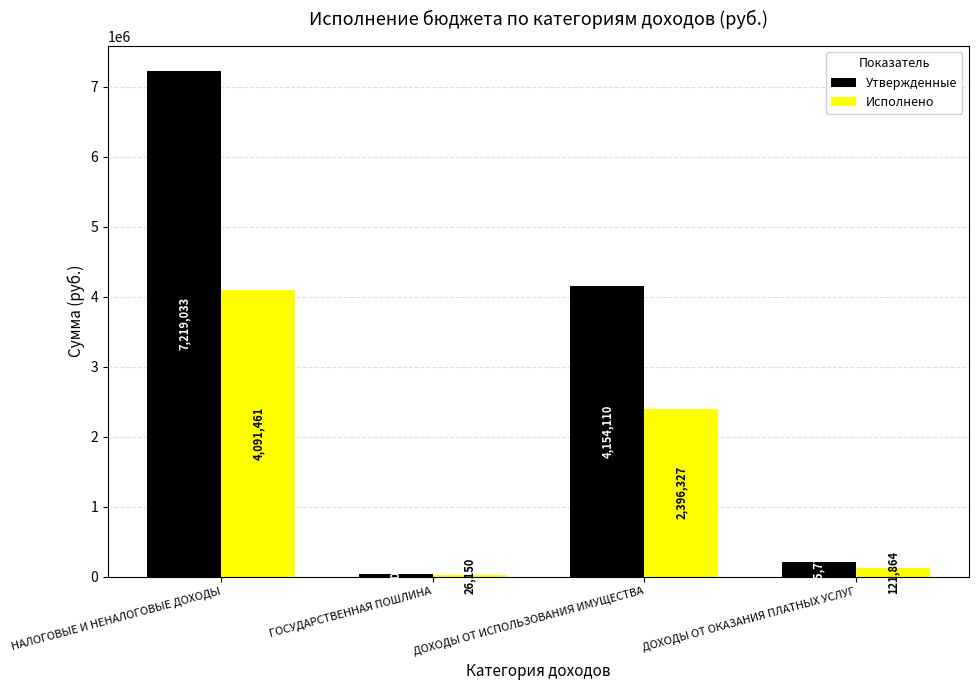

List the labels in order of Утвержденные value, largest first.

НАЛОГОВЫЕ И НЕНАЛОГОВЫЕ ДОХОДЫ, ДОХОДЫ ОТ ИСПОЛЬЗОВАНИЯ ИМУЩЕСТВА, ДОХОДЫ ОТ ОКАЗАНИЯ ПЛАТНЫХ УСЛУГ, ГОСУДАРСТВЕННАЯ ПОШЛИНА